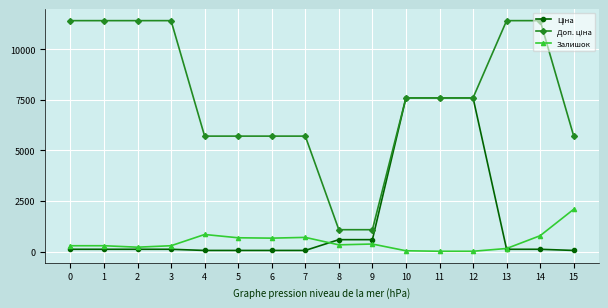

What is the total value across all series at 15?

7854.1